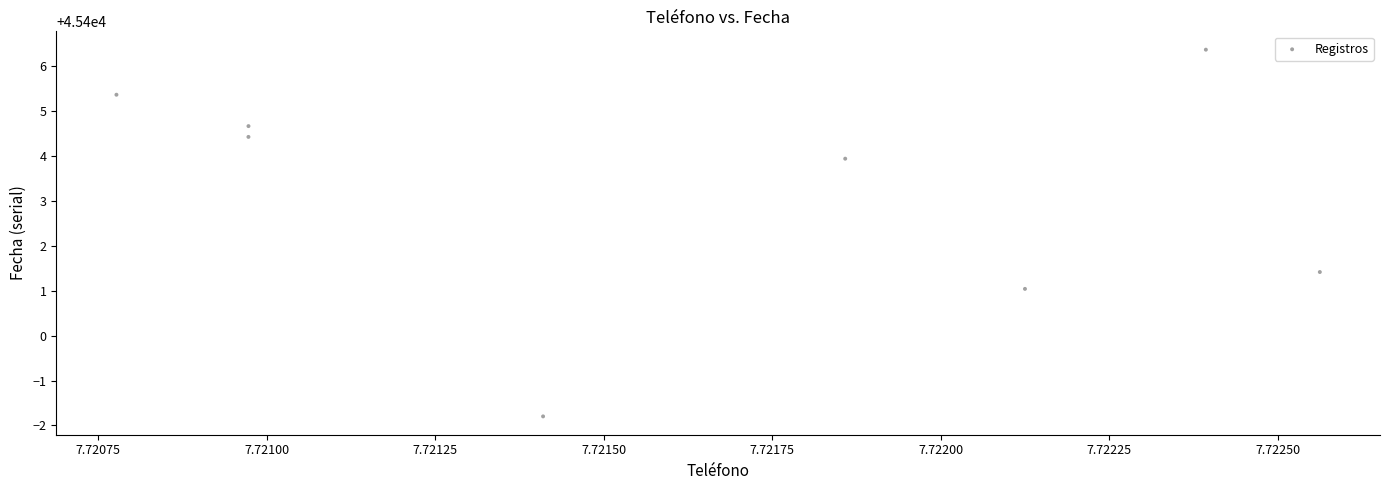

What is the range of Y values (max minus min)?

8.2